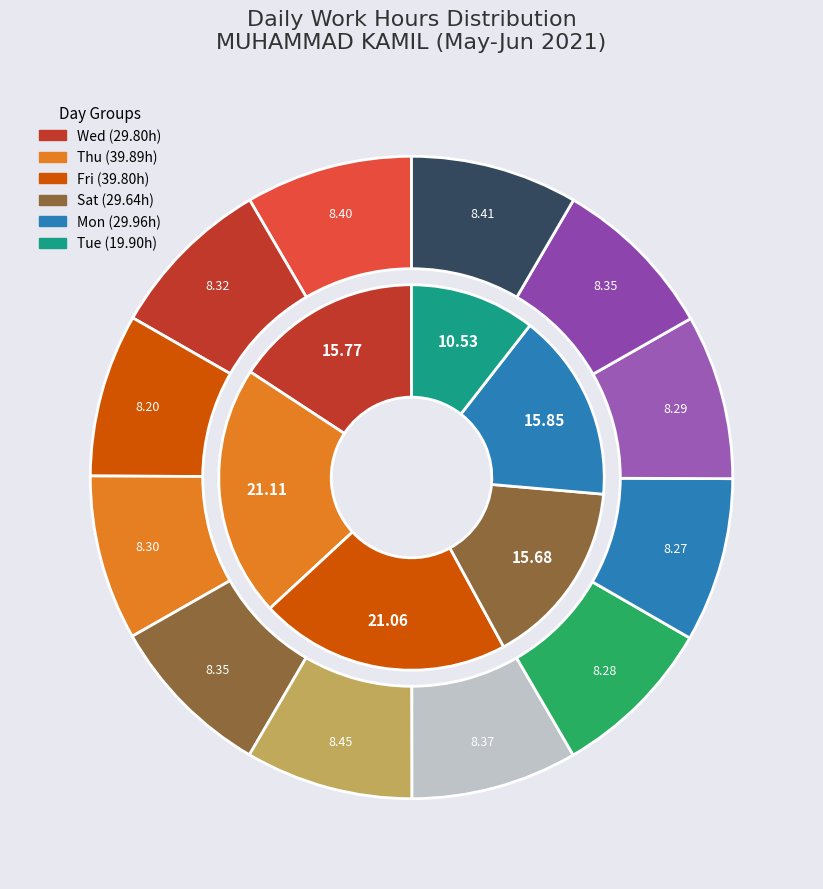

Between 10-Thu and 5-Sat, which is larger?

10-Thu